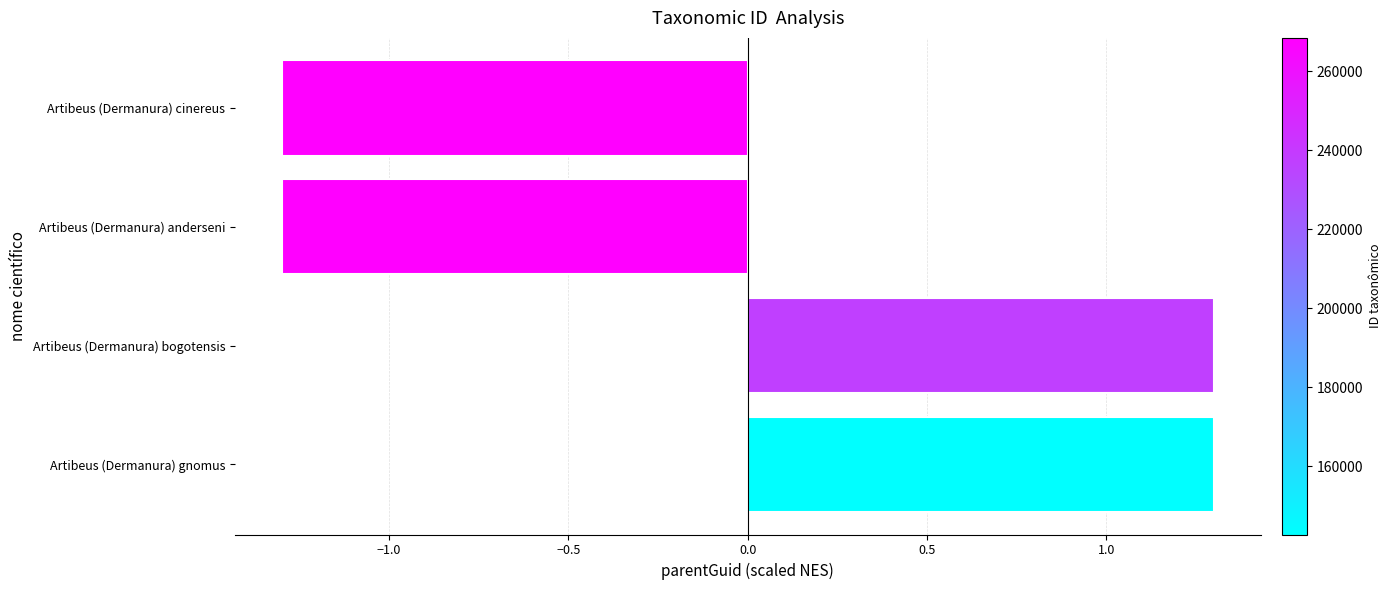

The value at Artibeus (Dermanura) cinereus is -2.0. True or false?

False